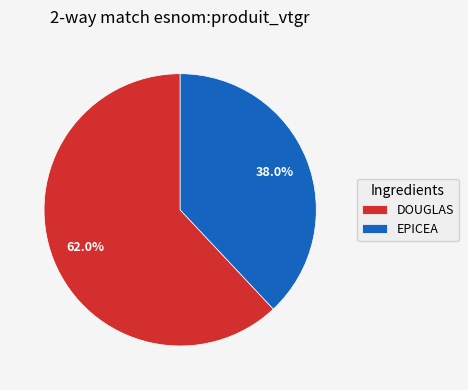

Which has a higher value, DOUGLAS or EPICEA?

DOUGLAS